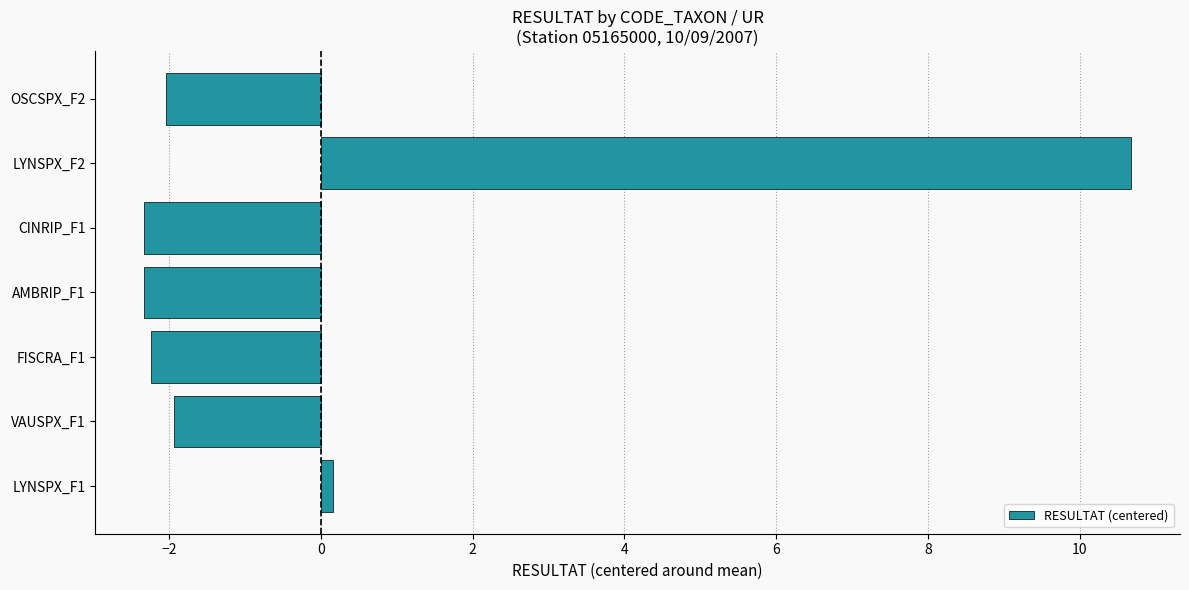

How many distinct data groups are displayed?

1